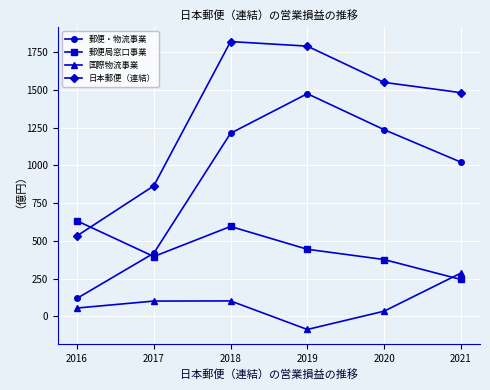

What is the lowest value of the 郵便・物流事業 series?

120